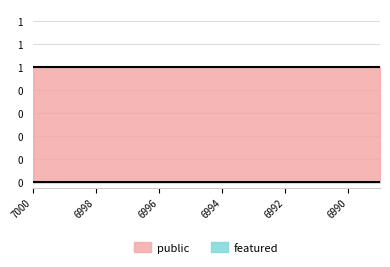

Count the number of data series in this chart.

2